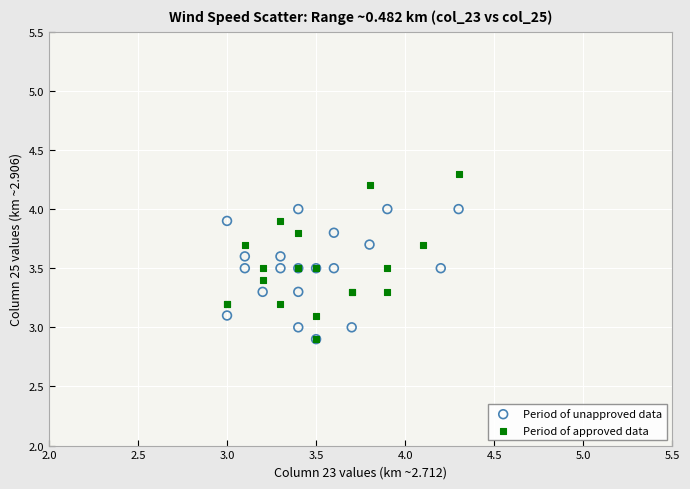

Which series reaches the maximum Y coordinate?

Period of approved data